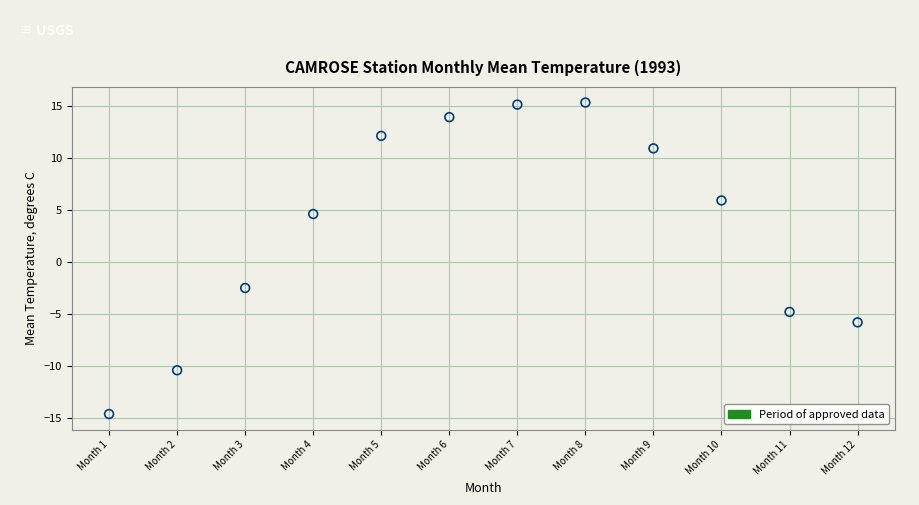

What Y value in the scatter plot is closest to 0?

-2.5